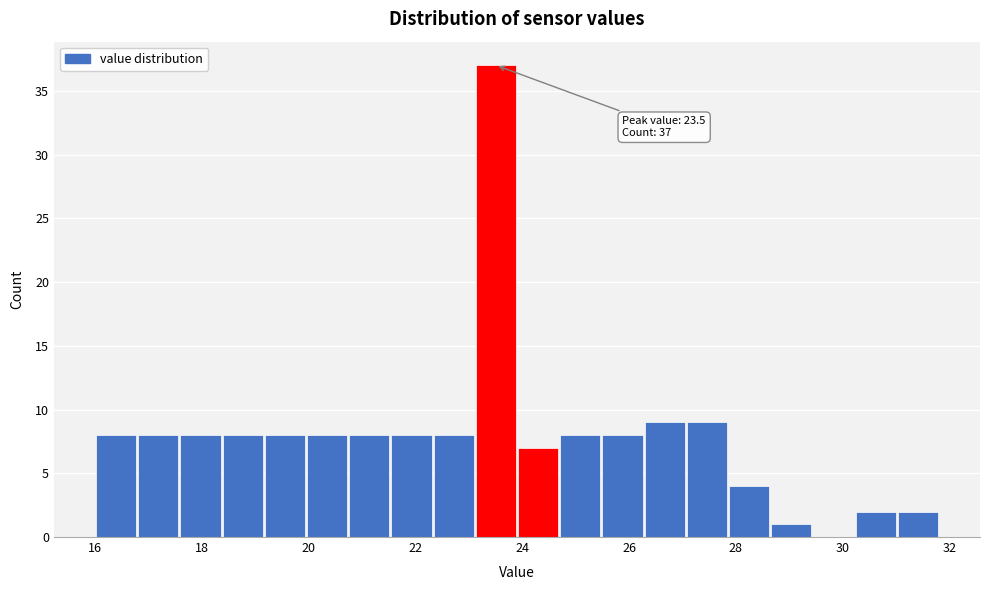

Read against the x-axis, roughly where is the centre of the tallest bar?

23.6